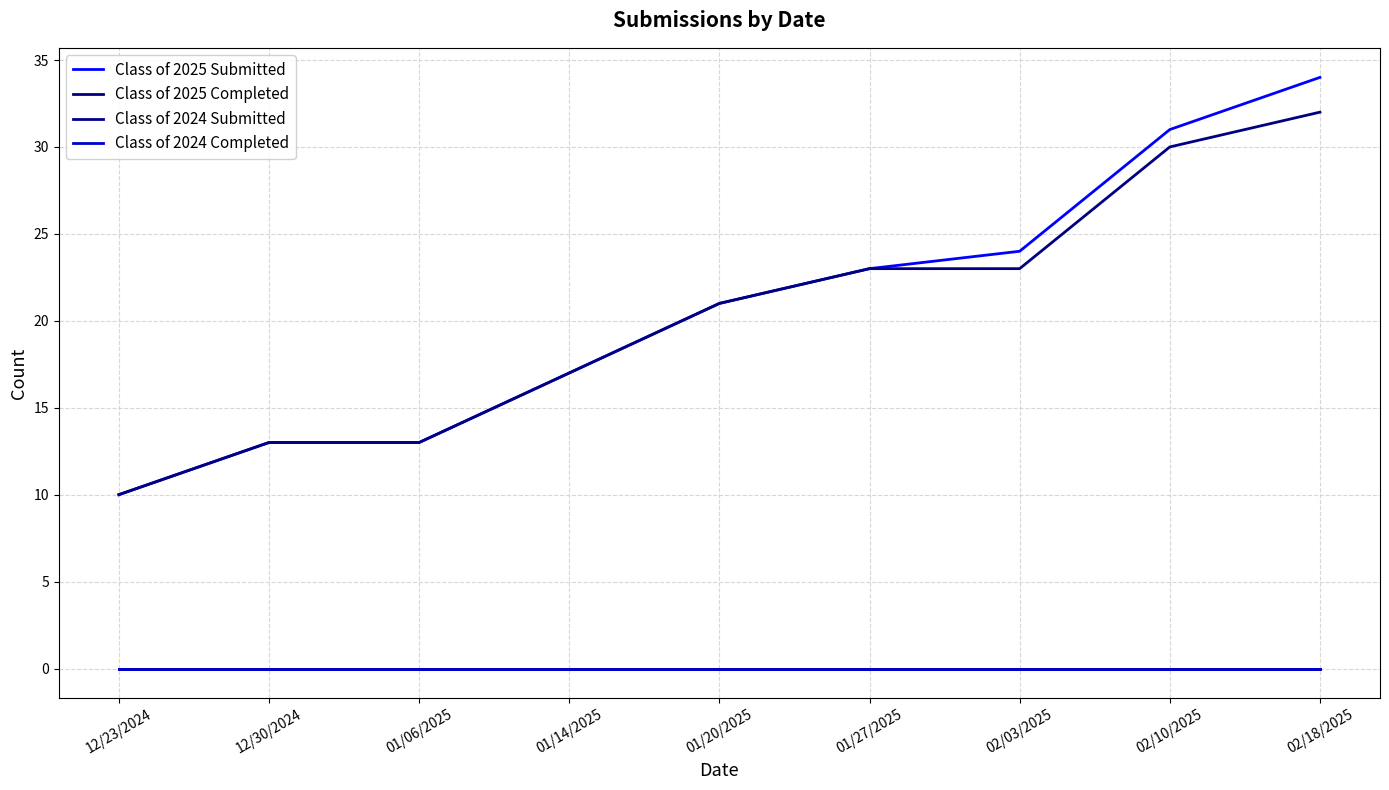

Reading right to left, transcribe all the data shown in this chart.

Class of 2025 Submitted: 02/18/2025=34	02/10/2025=31	02/03/2025=24	01/27/2025=23	01/20/2025=21	01/14/2025=17	01/06/2025=13	12/30/2024=13	12/23/2024=10
Class of 2025 Completed: 02/18/2025=32	02/10/2025=30	02/03/2025=23	01/27/2025=23	01/20/2025=21	01/14/2025=17	01/06/2025=13	12/30/2024=13	12/23/2024=10
Class of 2024 Submitted: 02/18/2025=0	02/10/2025=0	02/03/2025=0	01/27/2025=0	01/20/2025=0	01/14/2025=0	01/06/2025=0	12/30/2024=0	12/23/2024=0
Class of 2024 Completed: 02/18/2025=0	02/10/2025=0	02/03/2025=0	01/27/2025=0	01/20/2025=0	01/14/2025=0	01/06/2025=0	12/30/2024=0	12/23/2024=0